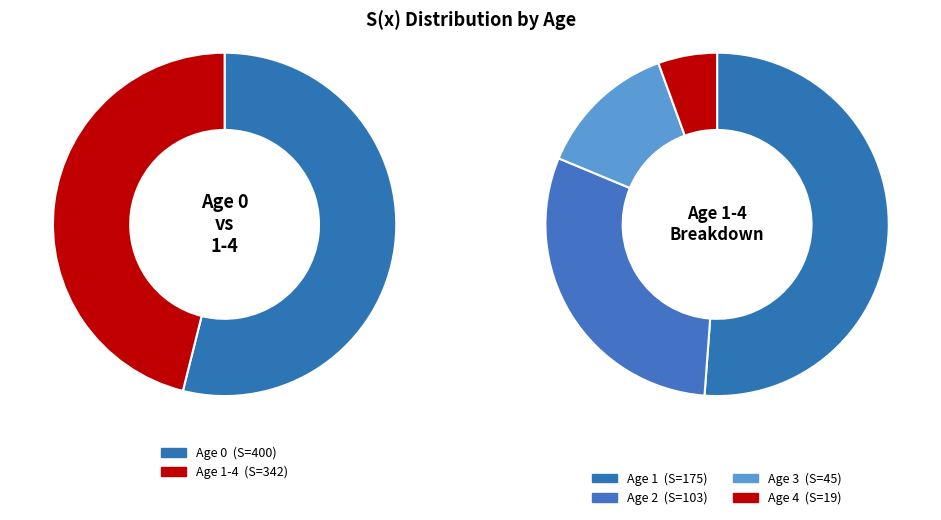

Is there a majority slice in this chart?

Yes